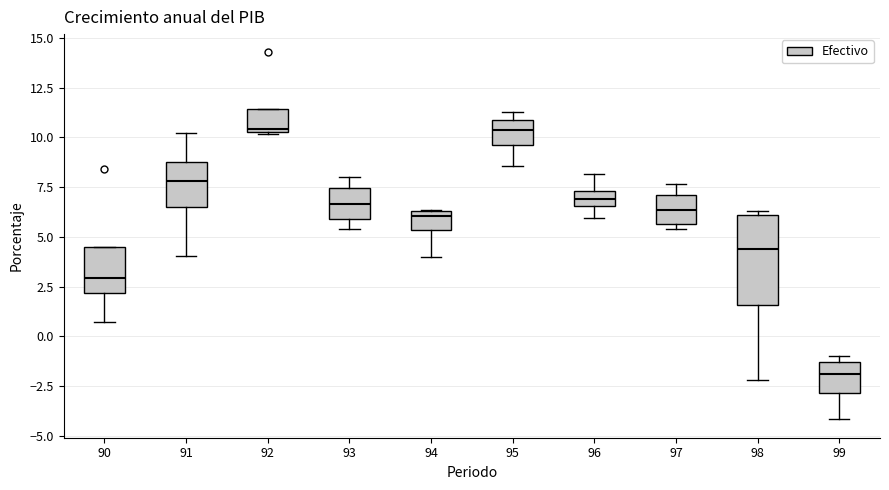

Comparing the boxes themselves (not the whiskers), which one is the tallest?

98